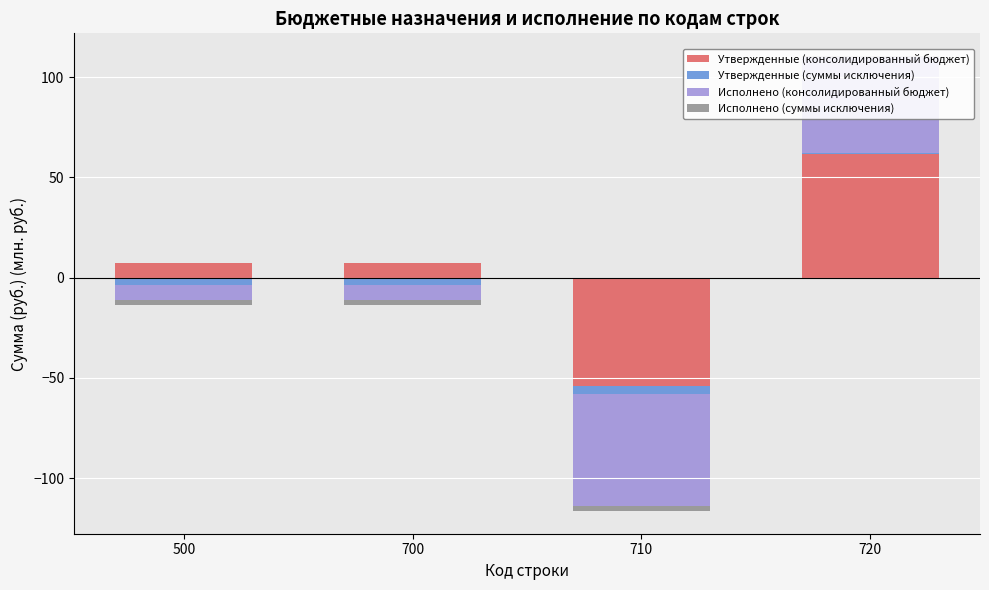

Which series changed the most between 500 and 710?

Утвержденные (консолидированный бюджет)